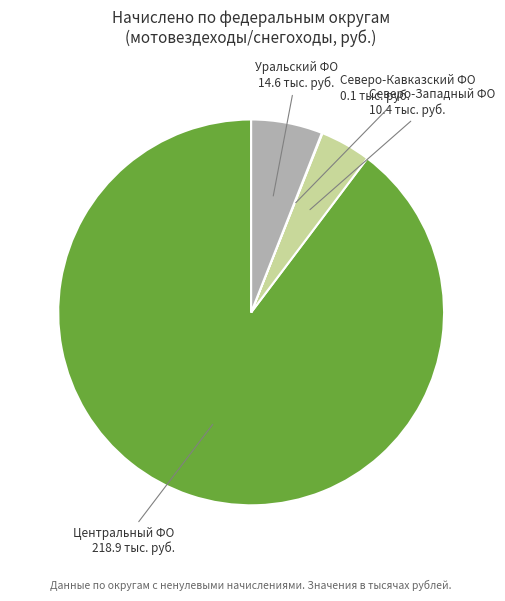

Is there a majority slice in this chart?

Yes